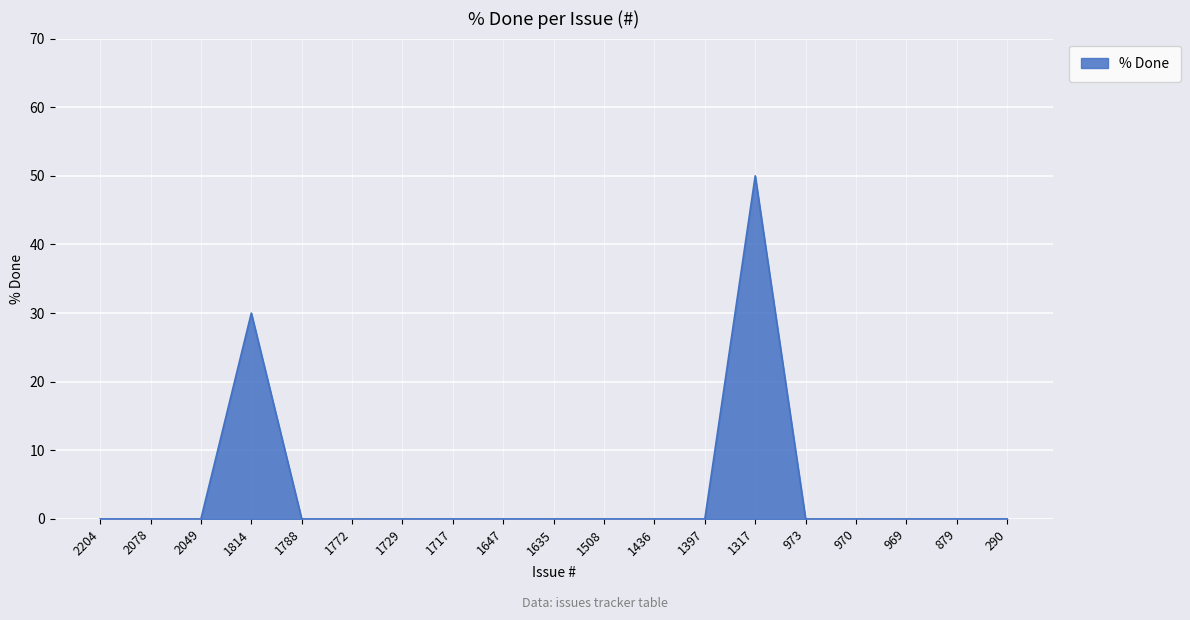

Which label corresponds to the largest value in the chart?

1317